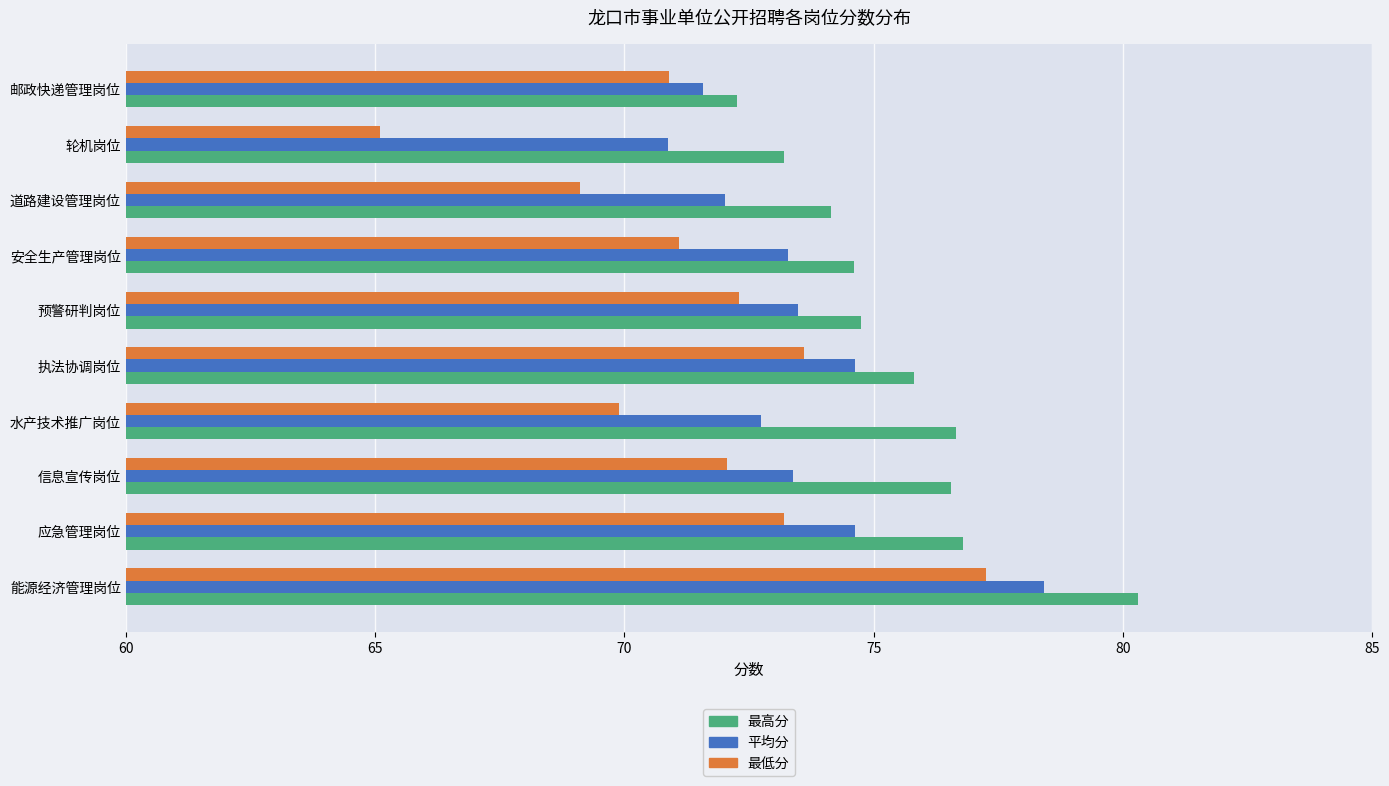

What is the total value across all series at 安全生产管理岗位?

219.0